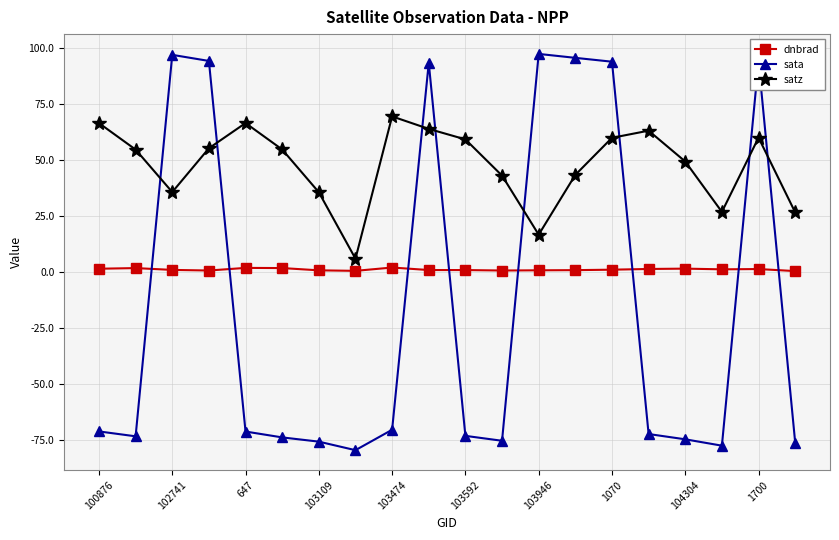

Which series has the largest range (max minus min)?

sata